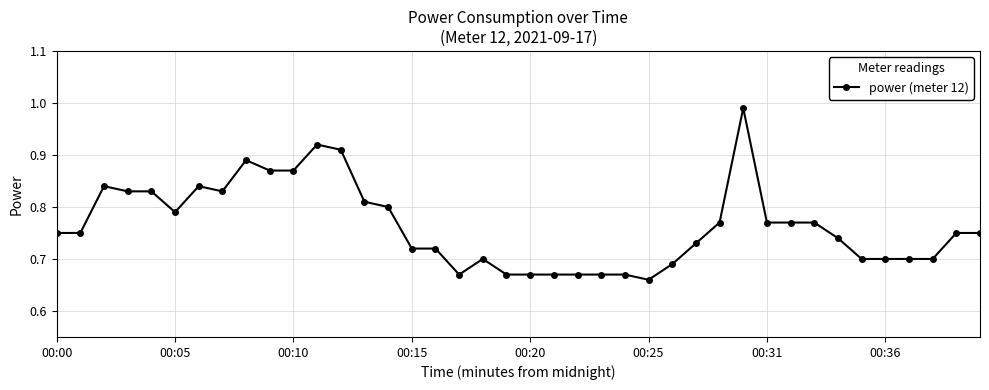

What is the difference between the maximum and second lowest values?

0.3